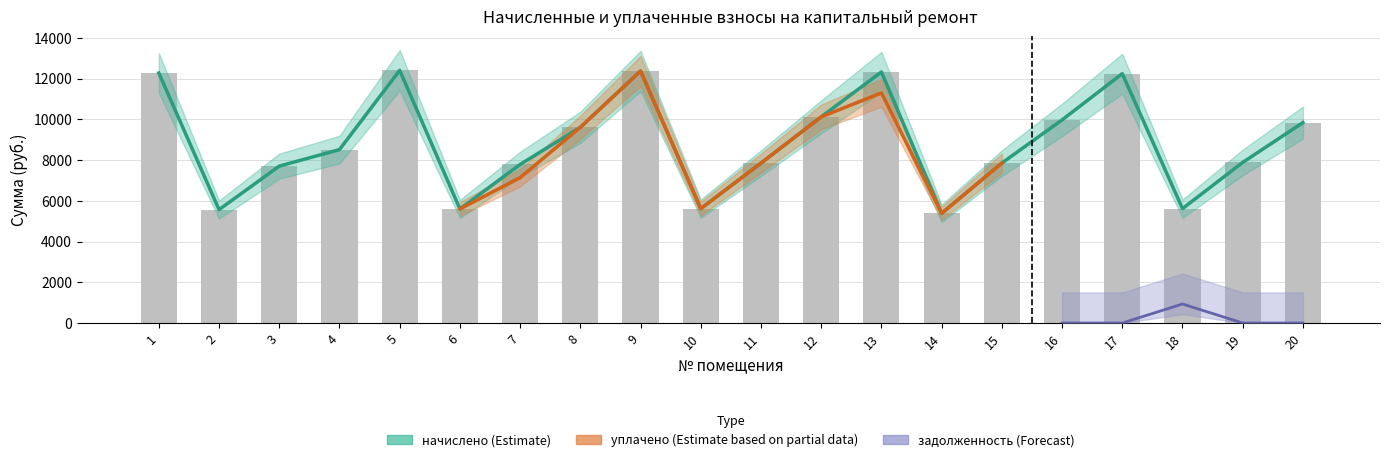

How many data points does each series have?

20